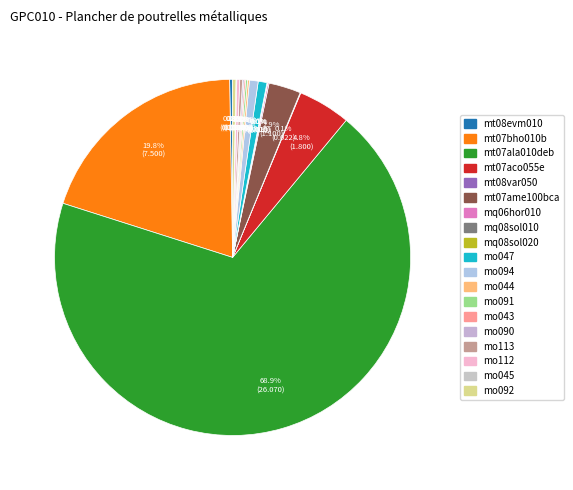

Which has a higher value, mt07aco055e or mq08sol020?

mt07aco055e